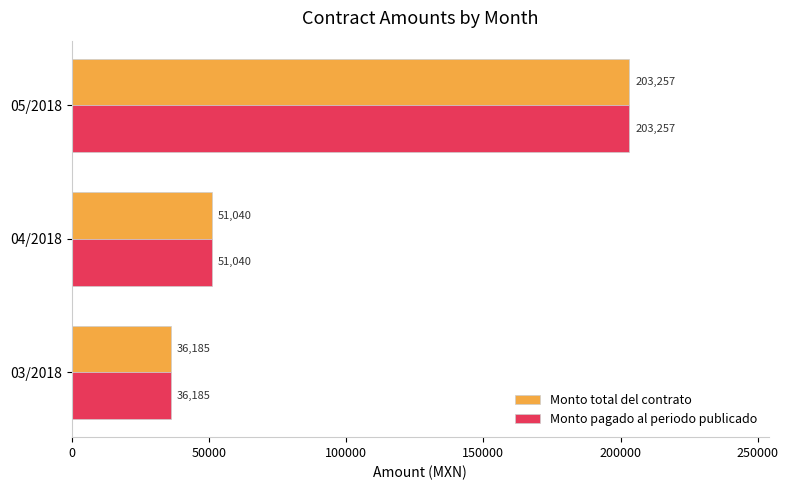

Where is Monto total del contrato nearest to the value 119721?

04/2018